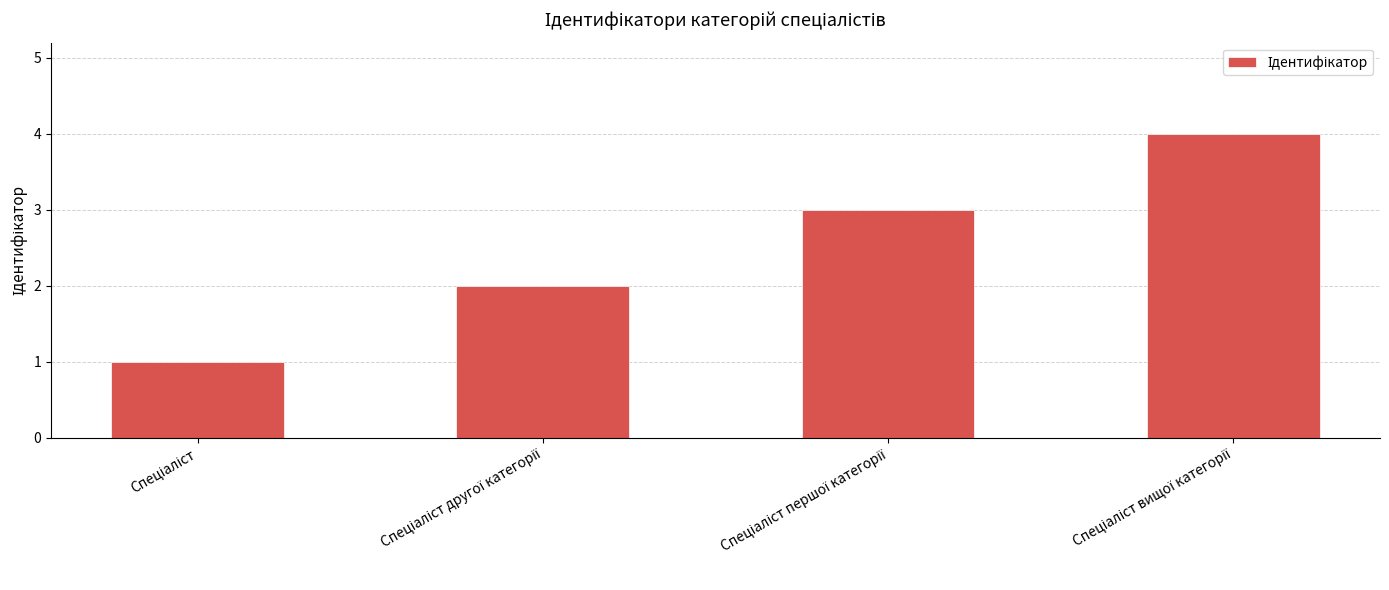

What is the difference between the maximum and minimum values?

3